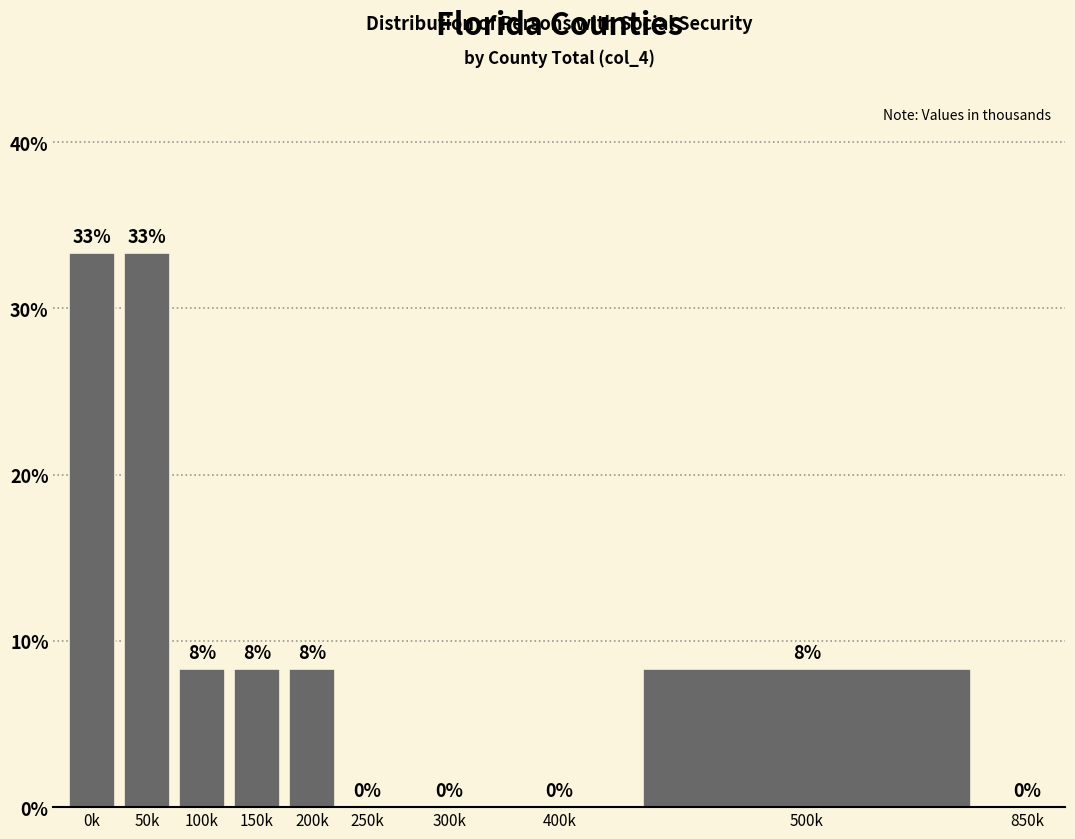

Are the bars horizontal?

No